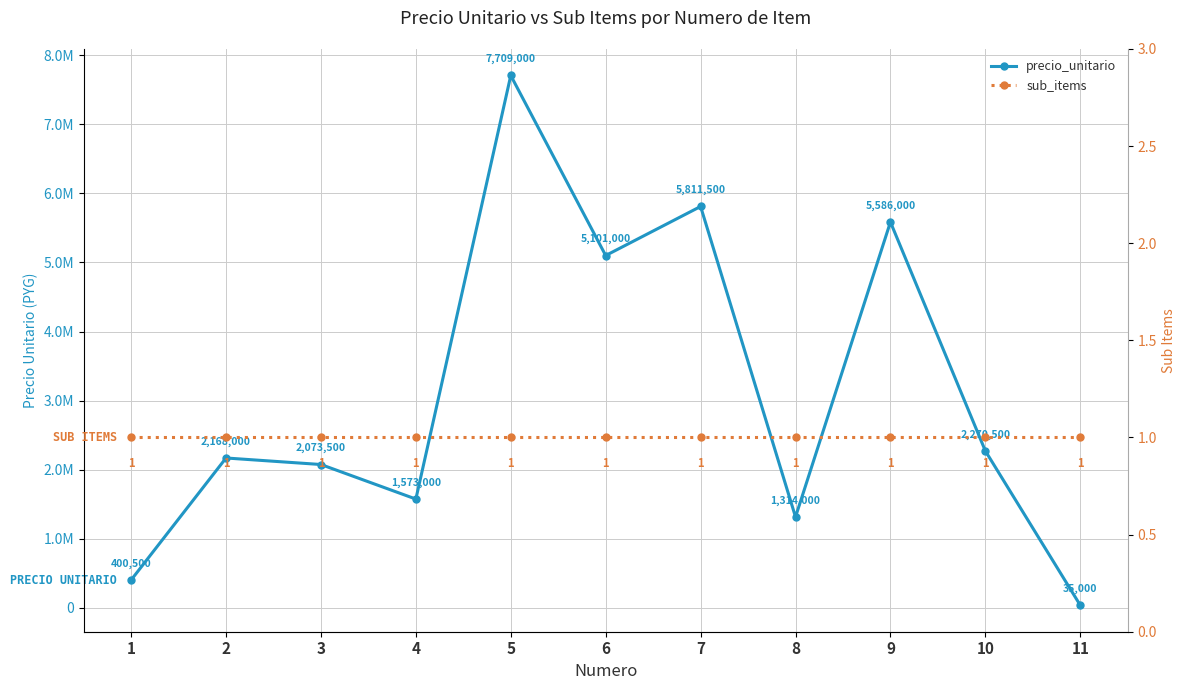

True or false: precio_unitario has a value of 5586000 at 9.

True